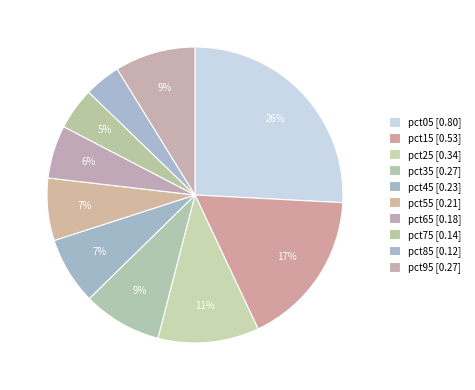

Is it true that pct25 is 24% of the pie?

False